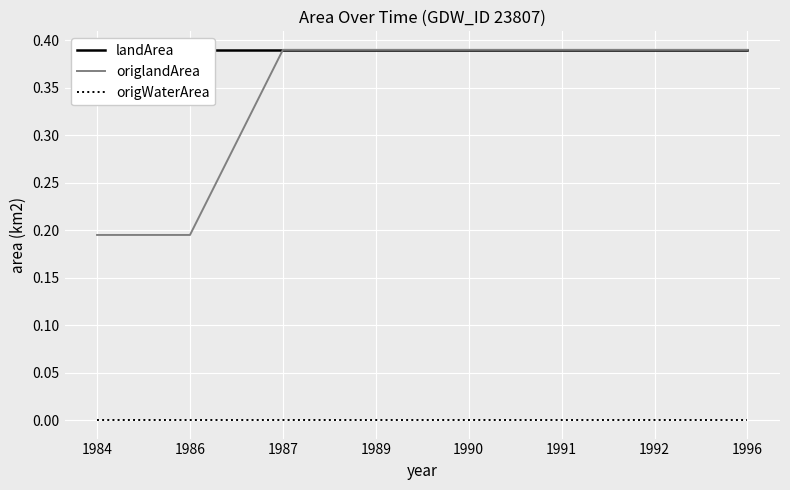

How many lines are shown in the chart?

3